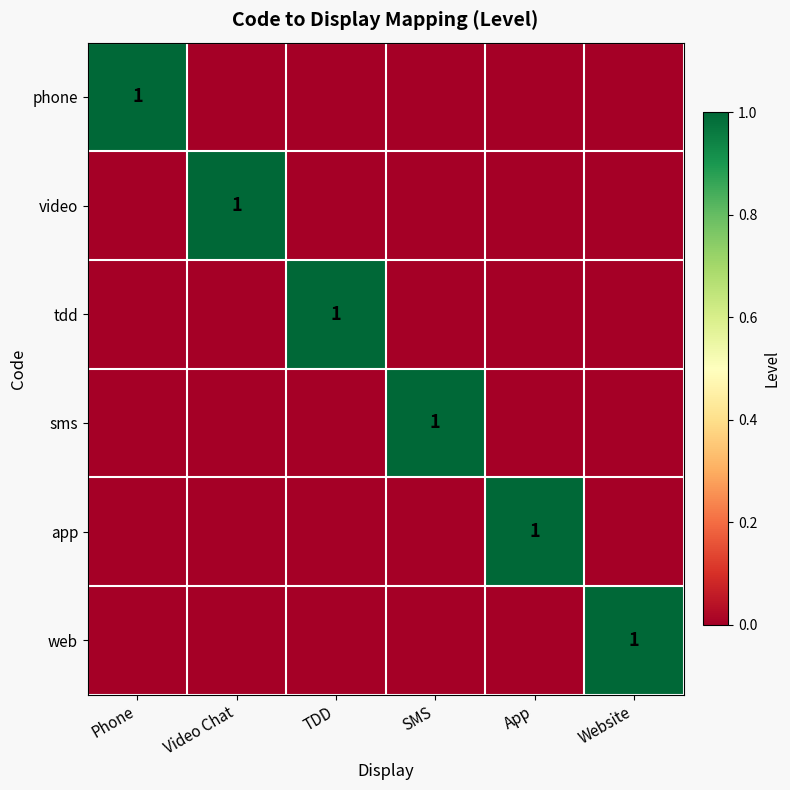

The phone series shows 2 at Phone. True or false?

False